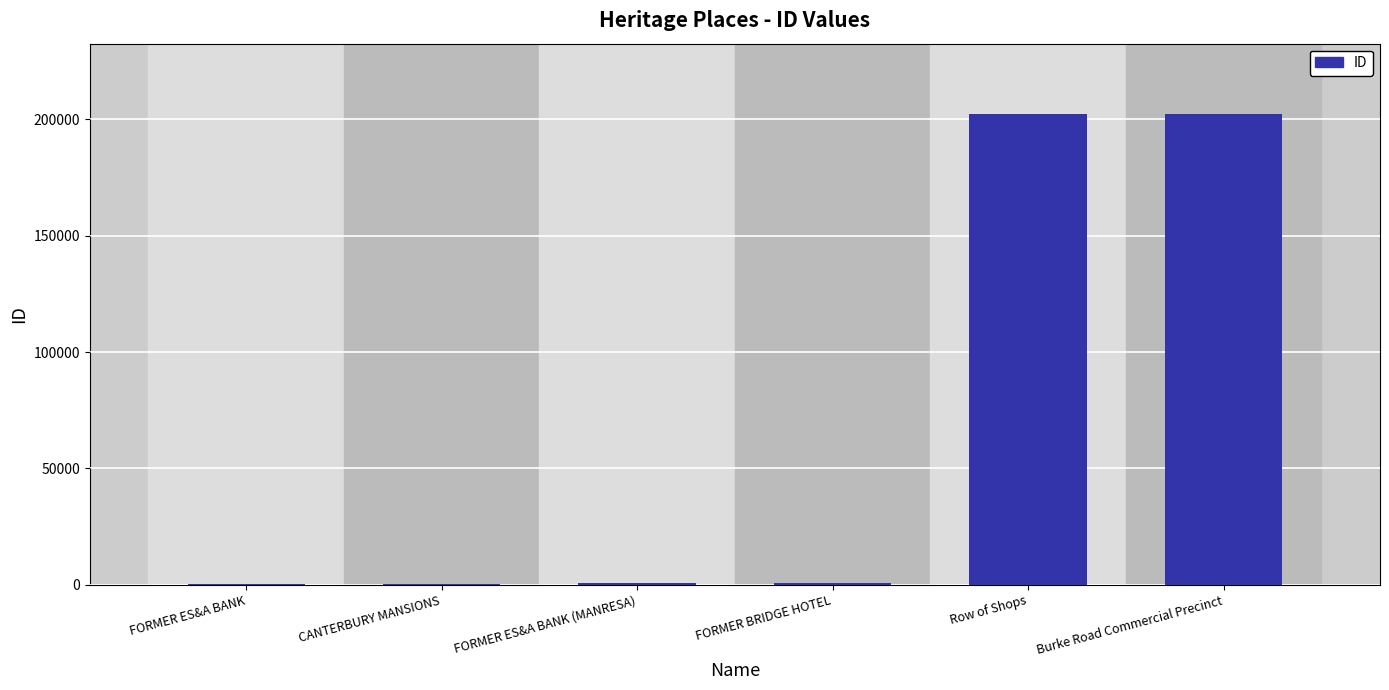

The chart shows a value of 105246 at Burke Road Commercial Precinct. True or false?

False